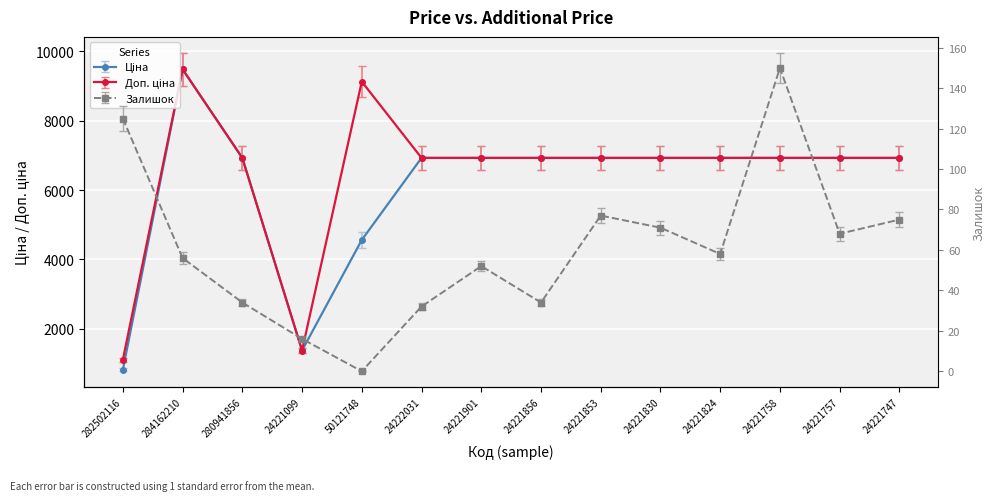

At which category does Ціна reach its first local valley?

24221099